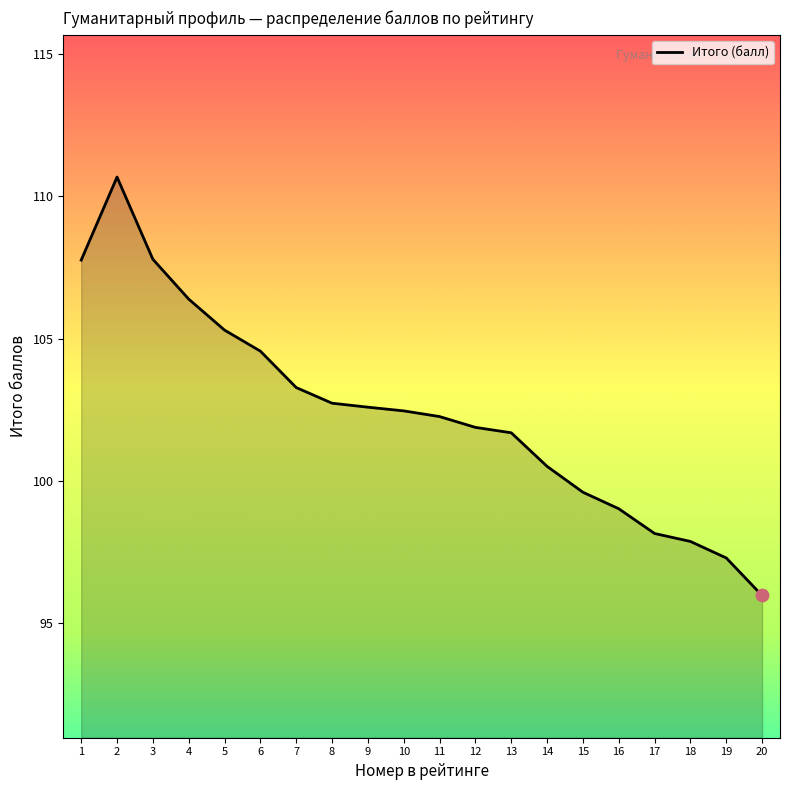

What is the ratio of the value at 6 to the value at 18?

1.1